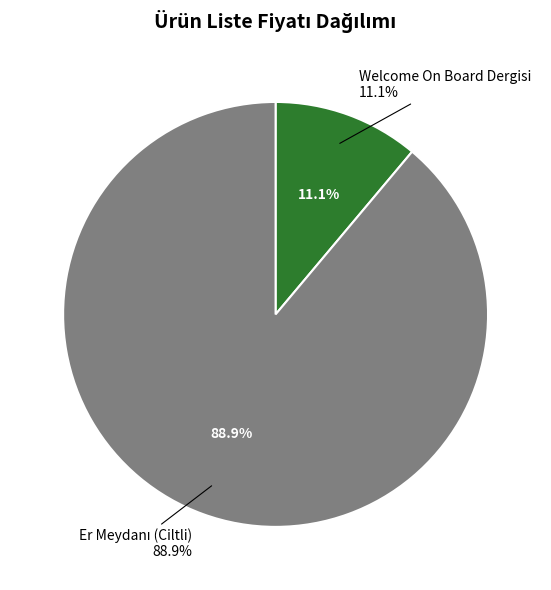

What is the largest slice in the pie chart?

Er Meydanı (Ciltli)